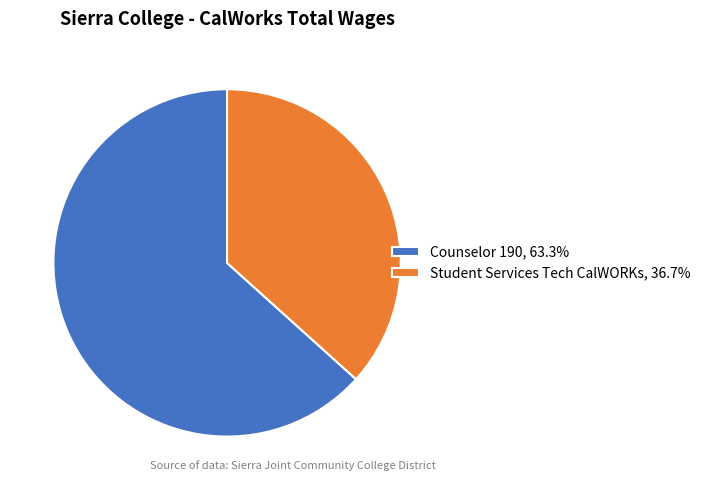

What is the ratio of the value at Counselor 190, 63.3% to the value at Student Services Tech CalWORKs, 36.7%?

1.7